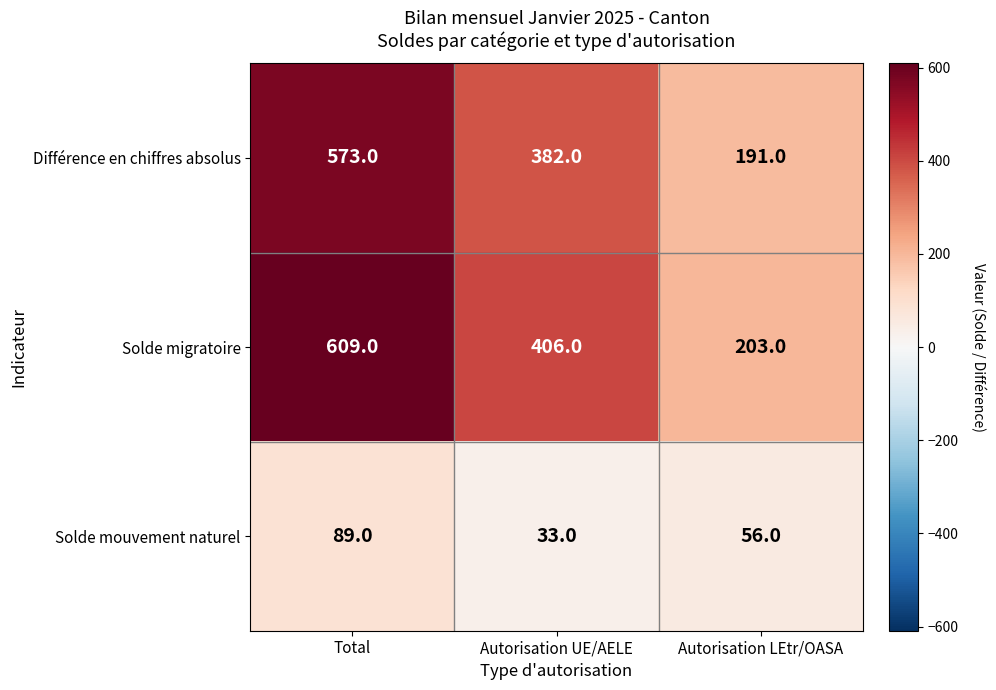

At which category is the sum across all series the highest?

Total